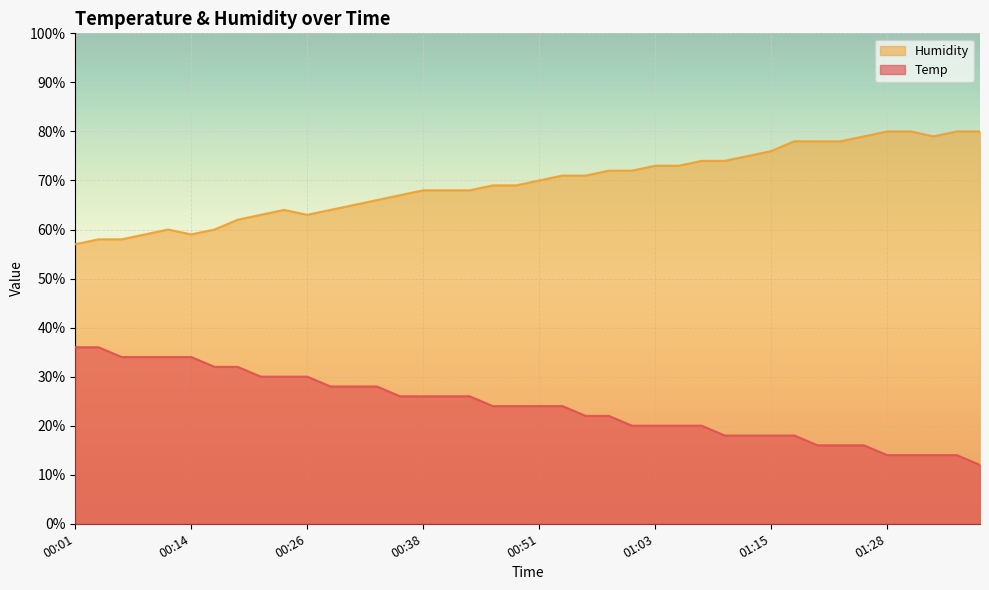

How many data points in Humidity are above 70?

19